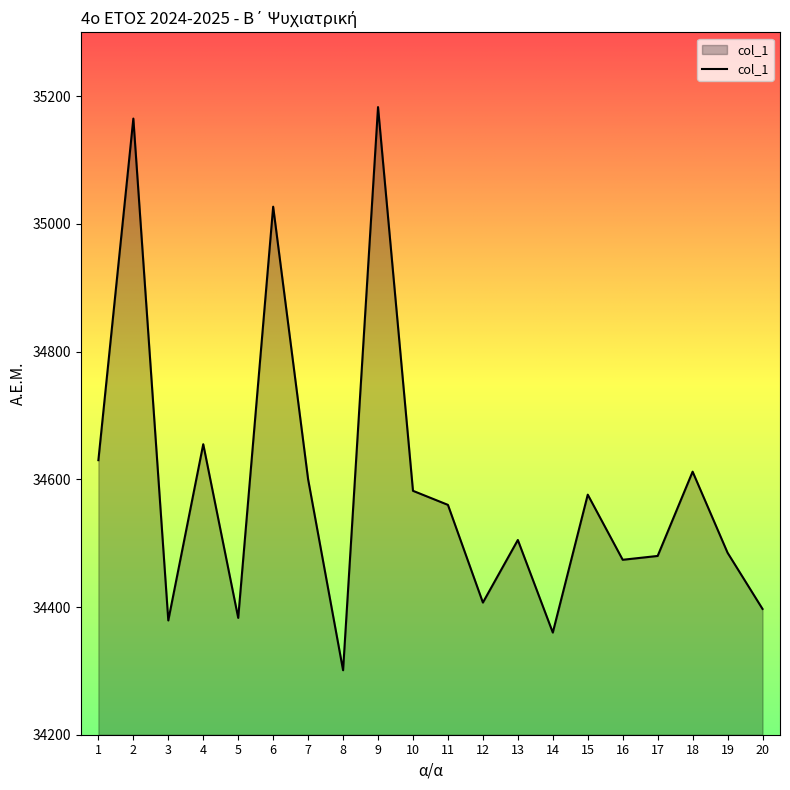

True or false: there are more than 0 points higher than both neighbors.

True